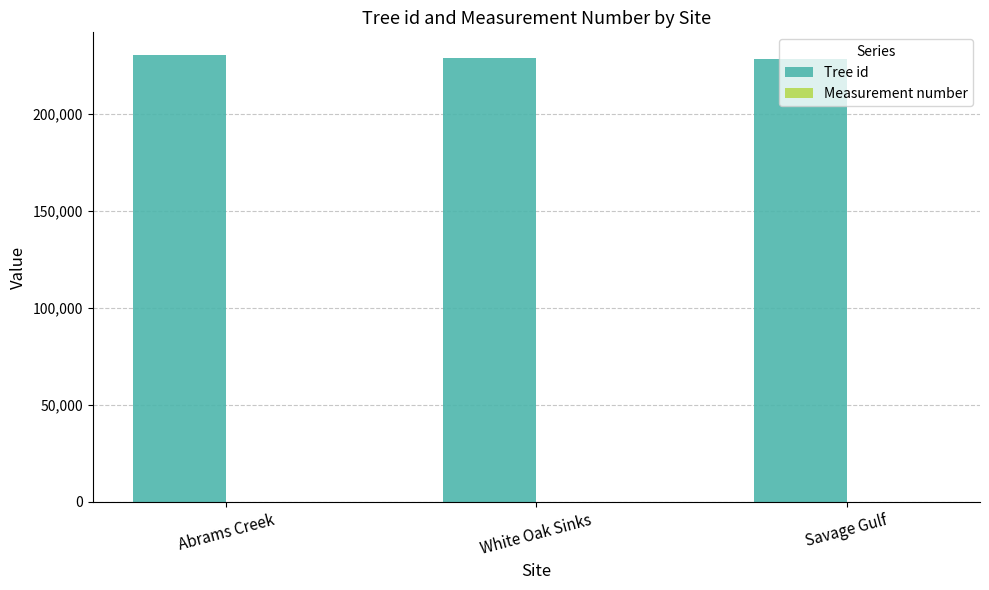

Which series has the largest total across all categories?

Tree id